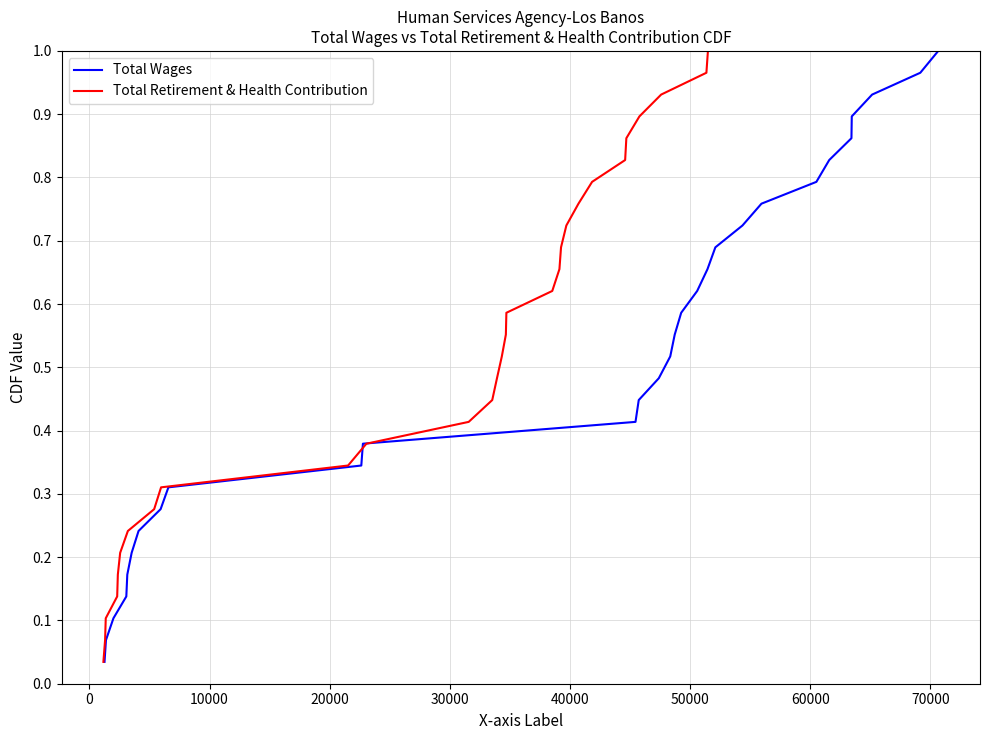

Is the value of Total Wages at 18 greater than the value of Total Retirement & Health Contribution at 60000?

Yes